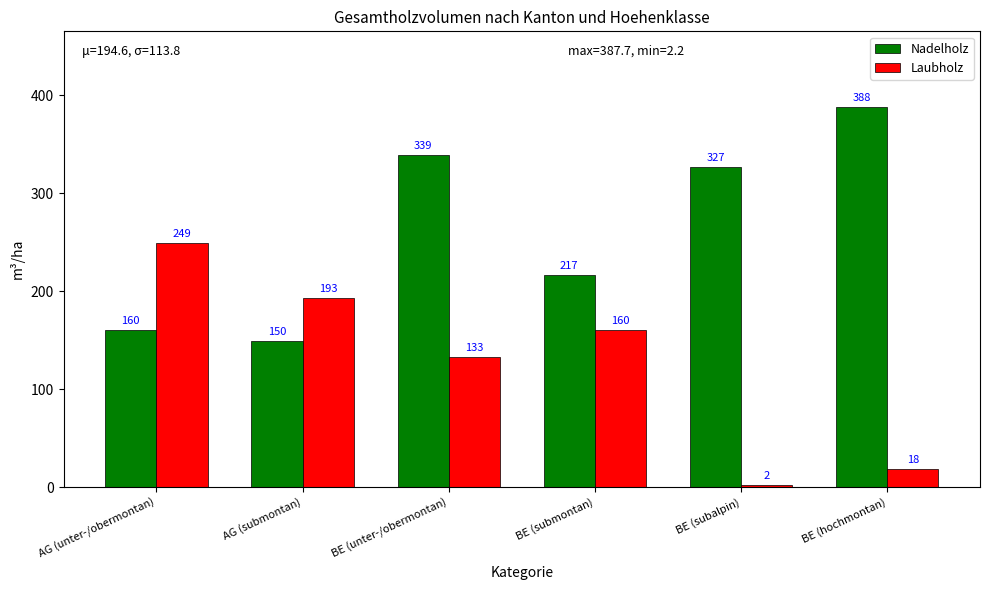

True or false: Nadelholz has a value of 387.7 at BE (hochmontan).

True